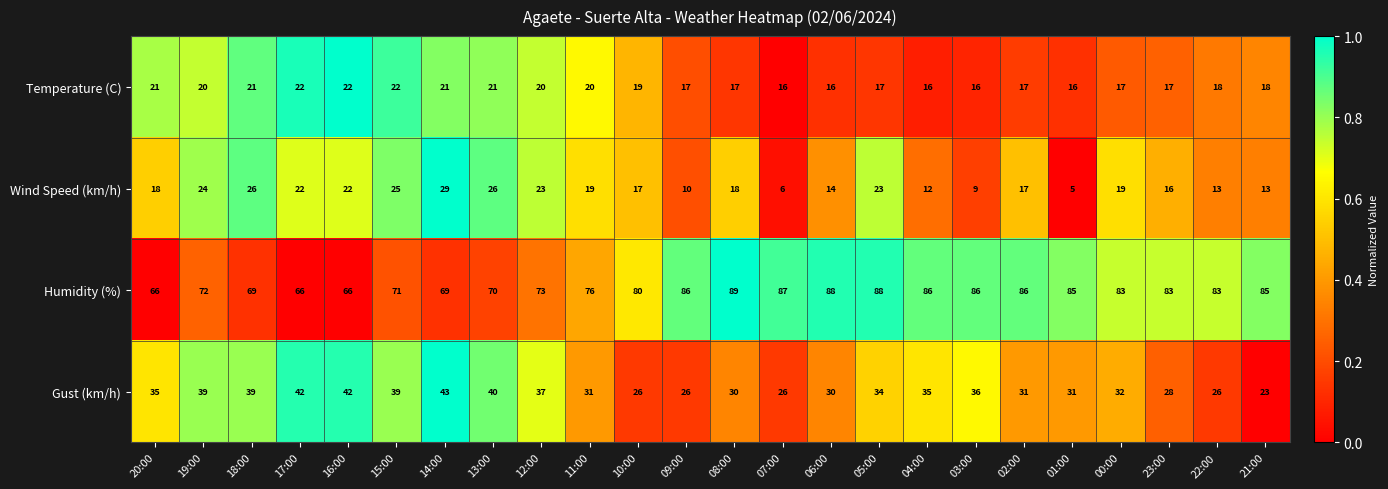

Between 12:00 and 08:00, which series saw the biggest shift?

Humidity (%)